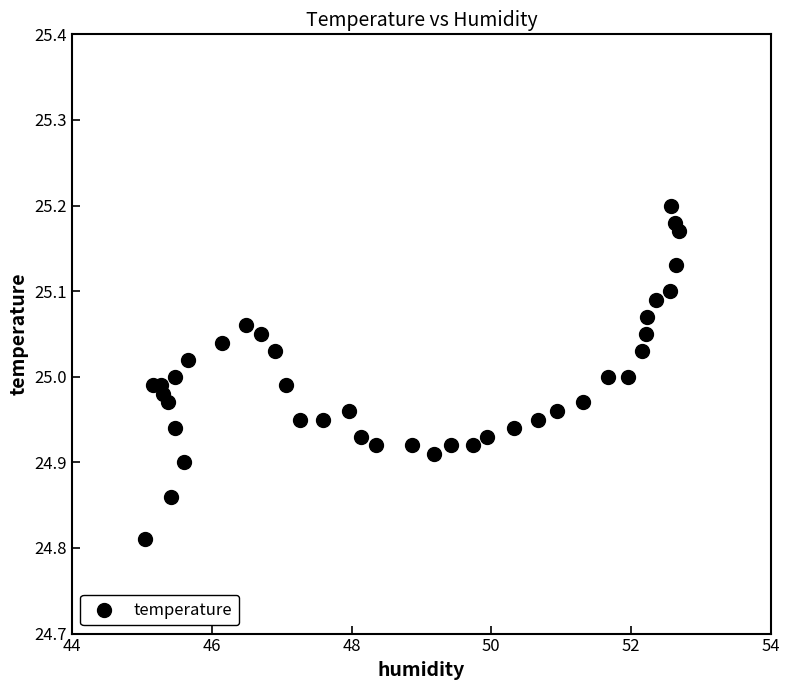

What is the range of Y values (max minus min)?

0.4